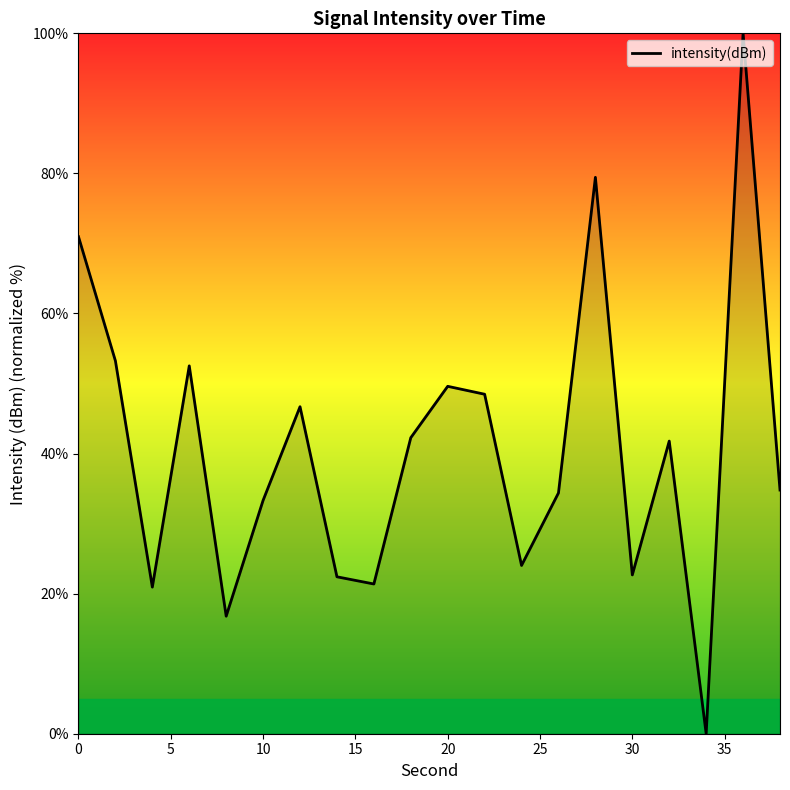

What is the maximum value shown in the chart?

100.0